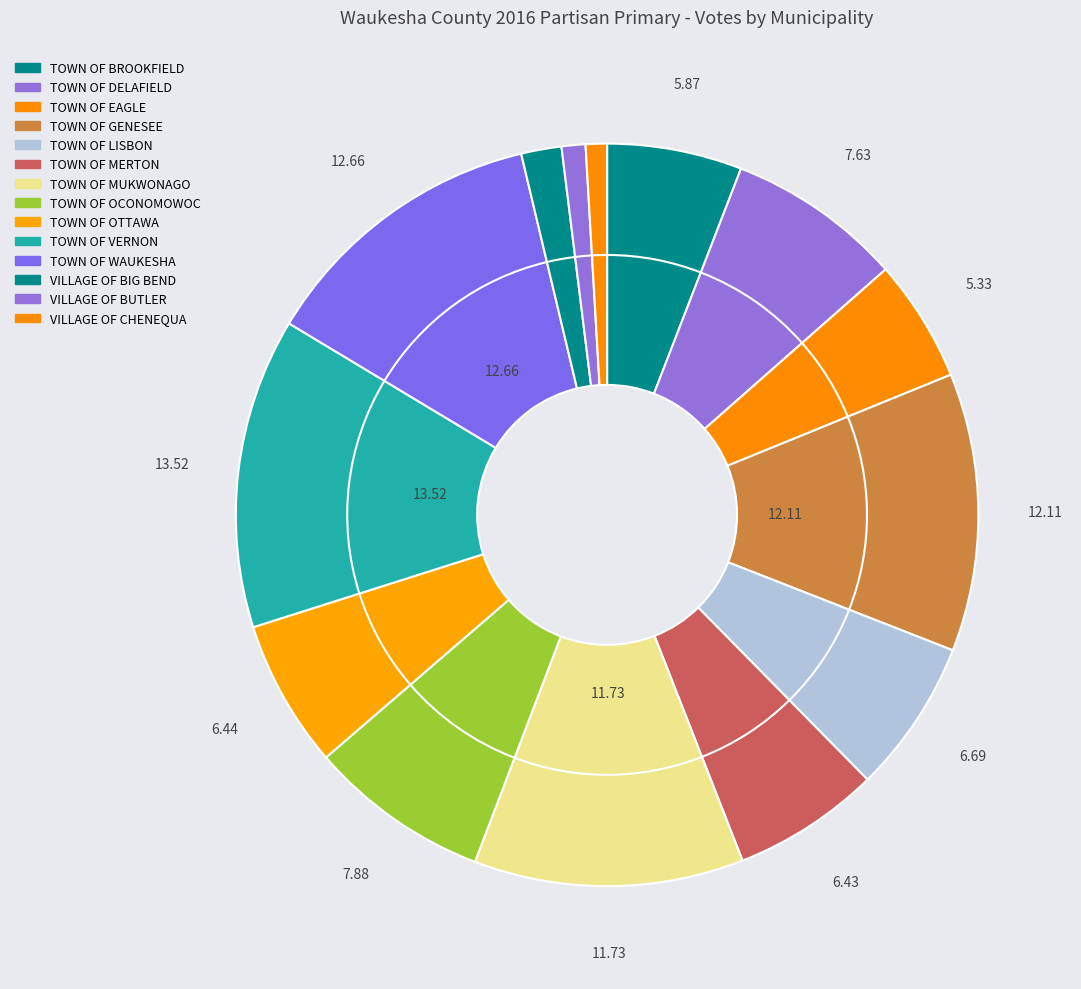

Is there a majority slice in this chart?

No